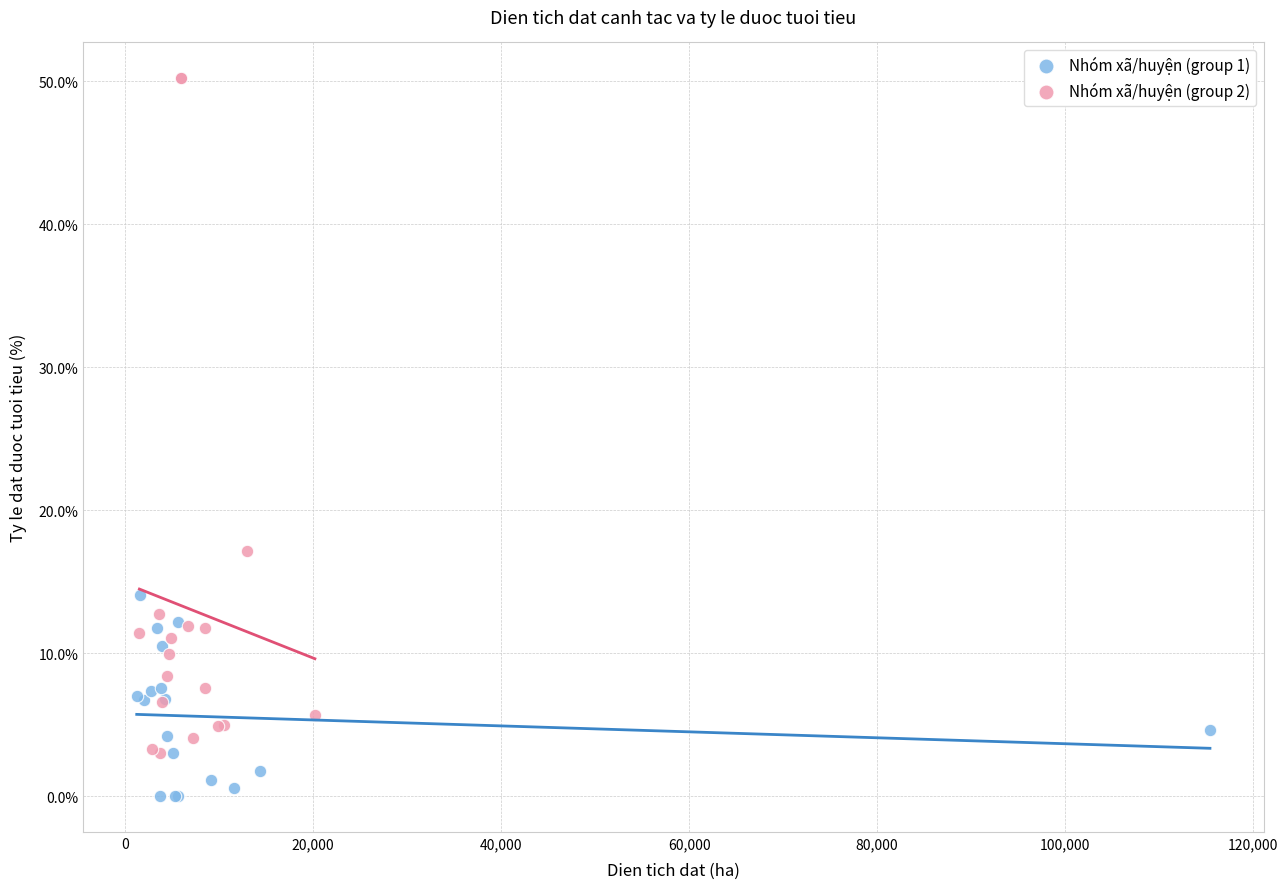

Which series reaches the minimum Y coordinate?

Nhóm xã/huyện (group 1)